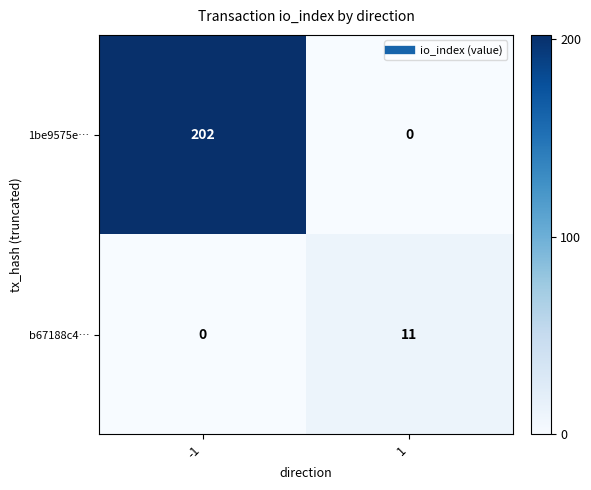

Reading right to left, extract all data points from this chart.

1be9575e…: 0	202
b67188c4…: 11	0